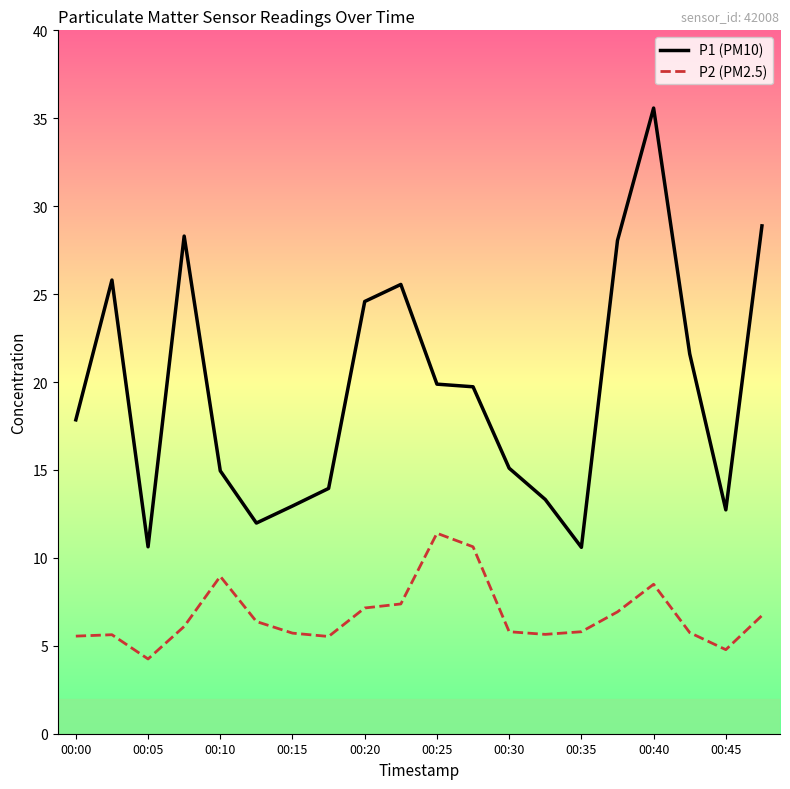

What is the difference between the maximum and minimum values in the P1 (PM10) series?

25.0